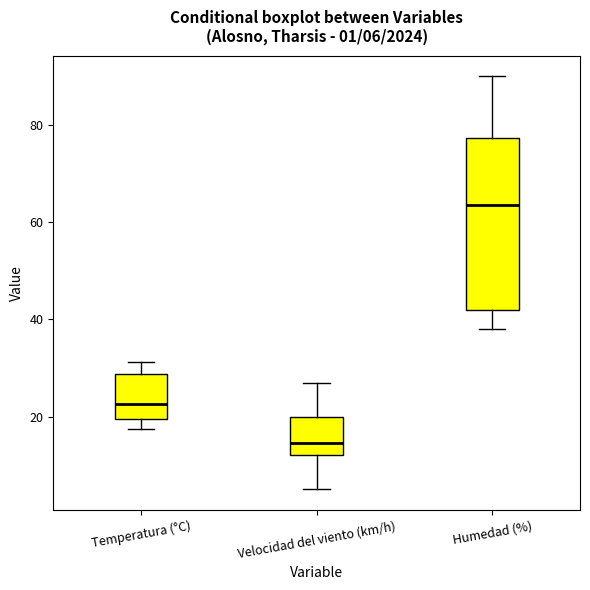

Which box has the highest median line?

Humedad (%)